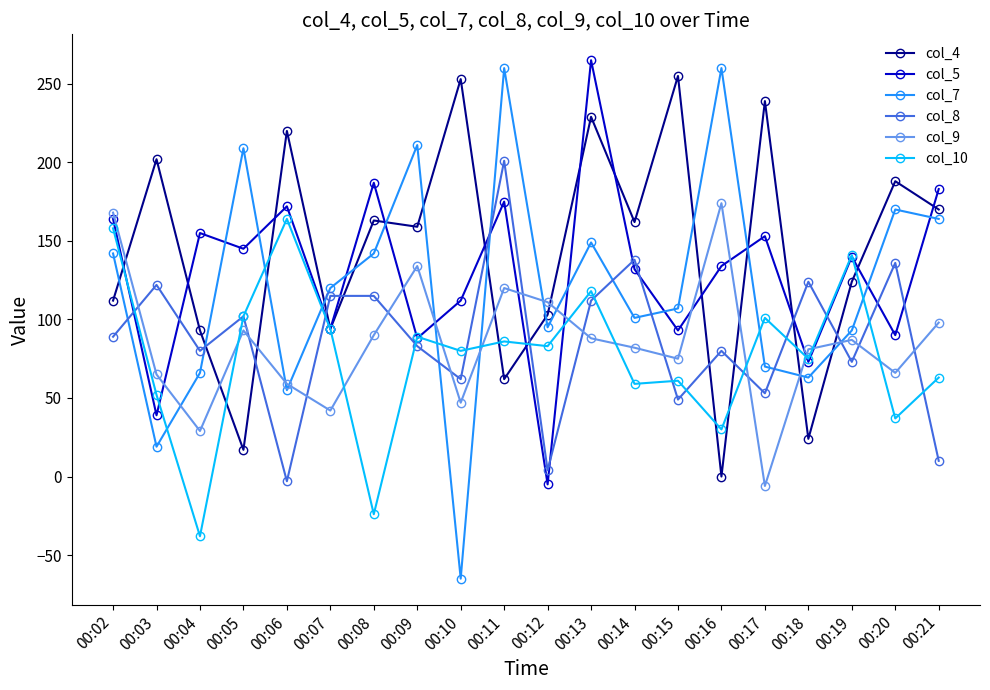

What is the difference between the col_8 values at 00:20 and 00:12?

132